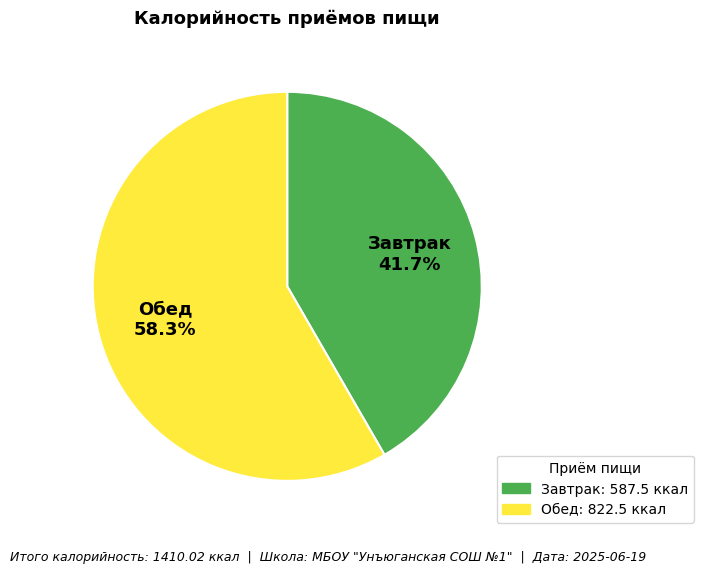

How many slices are in this pie chart?

2